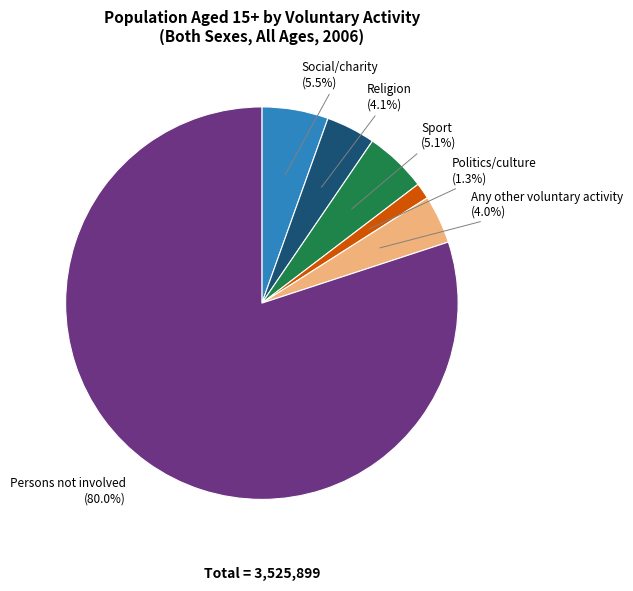

What is the smallest slice in the pie chart?

Politics/culture